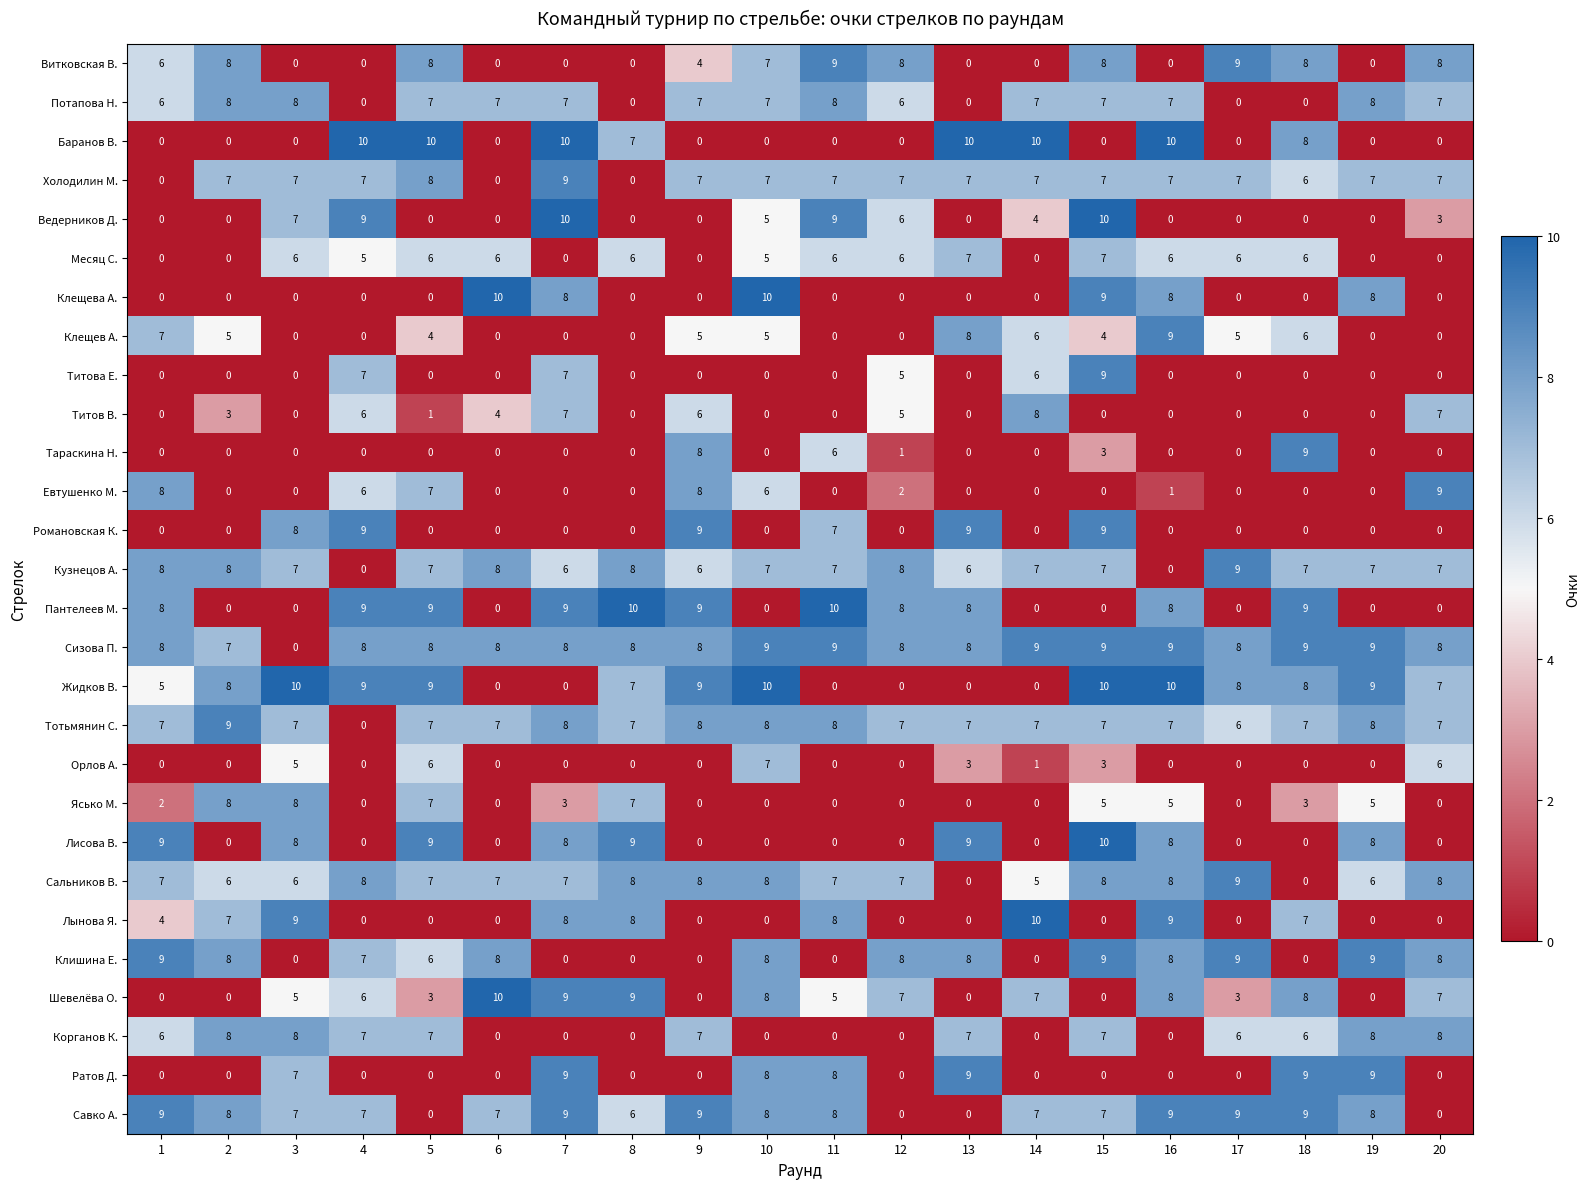

What is the sum of all Корганов К. values?

85